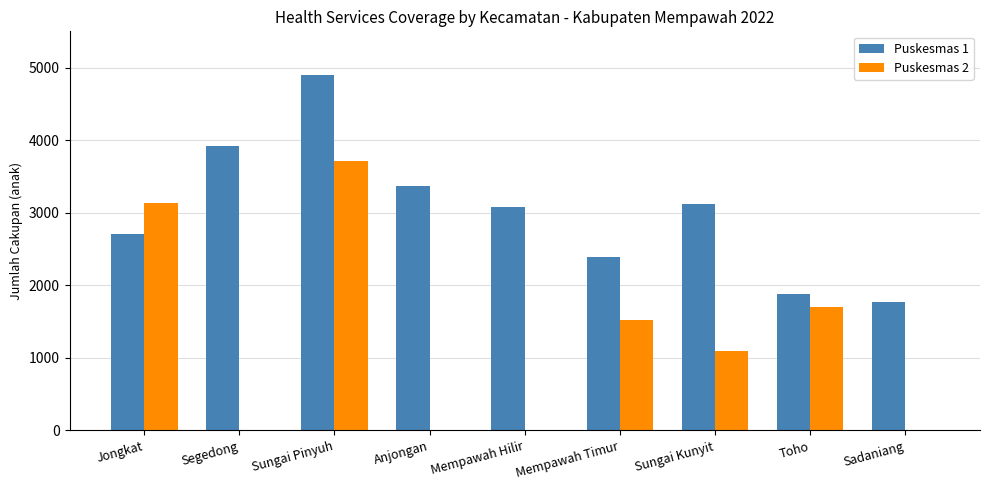

At which category is the sum across all series the highest?

Sungai Pinyuh